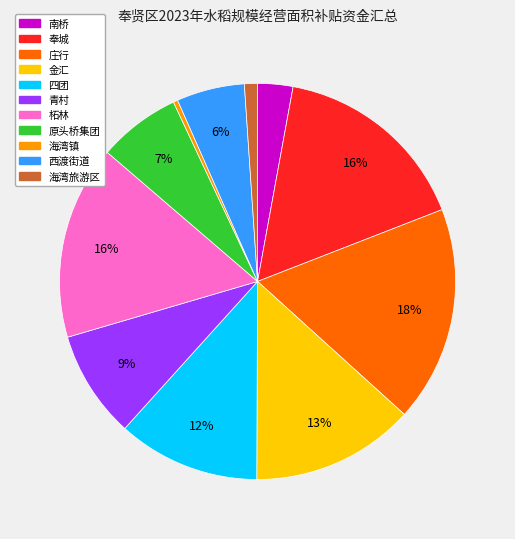

Do 四团 and 柘林 together represent more than half of the pie?

No